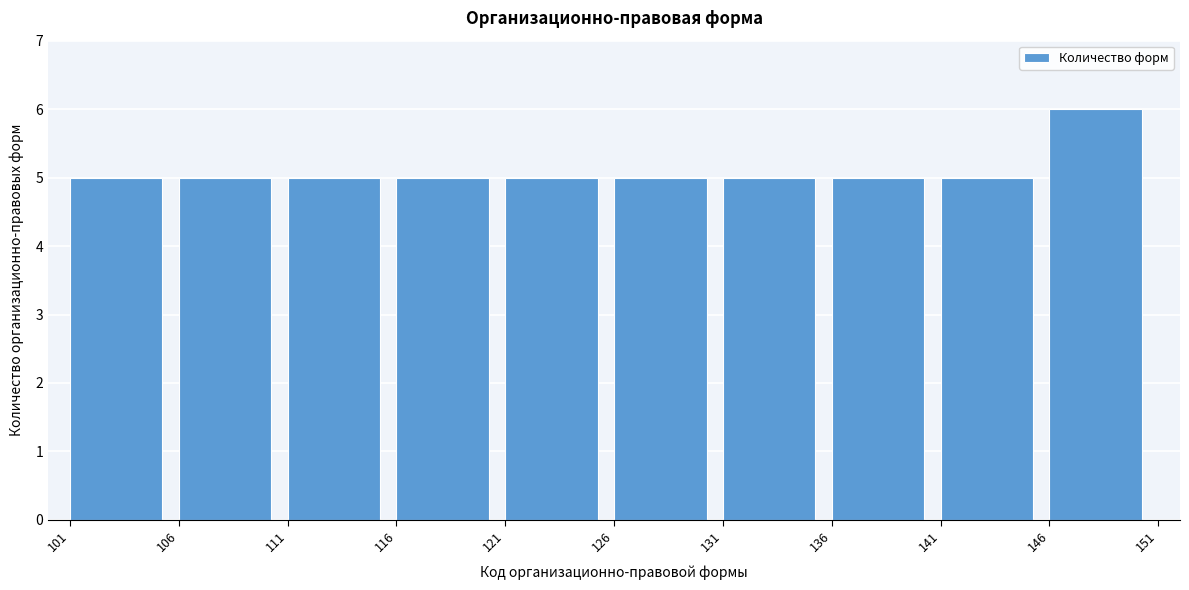

Over which range of the x-axis is the bar tallest?

146 to 151